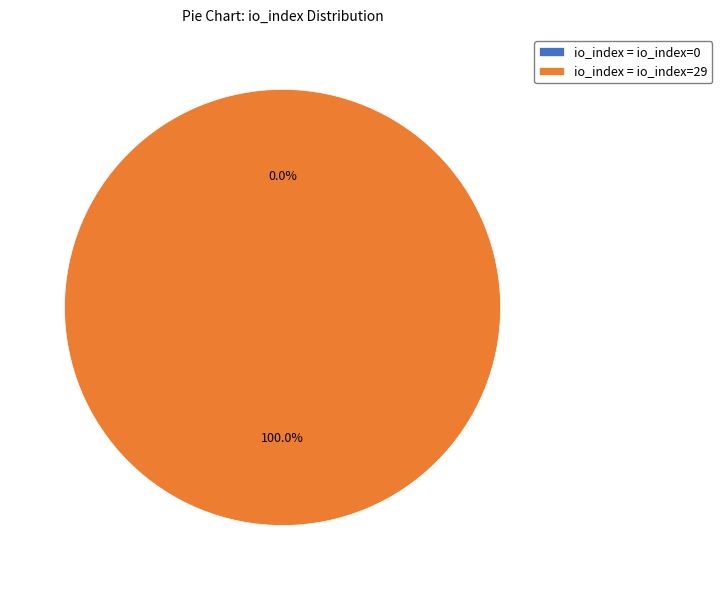

How many segments does this pie chart have?

2